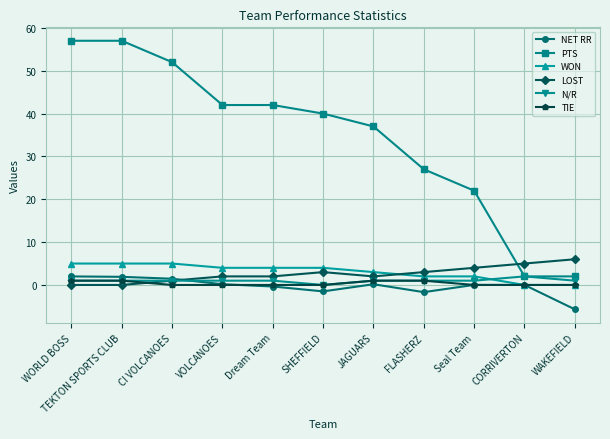

How many data points does each series have?

11